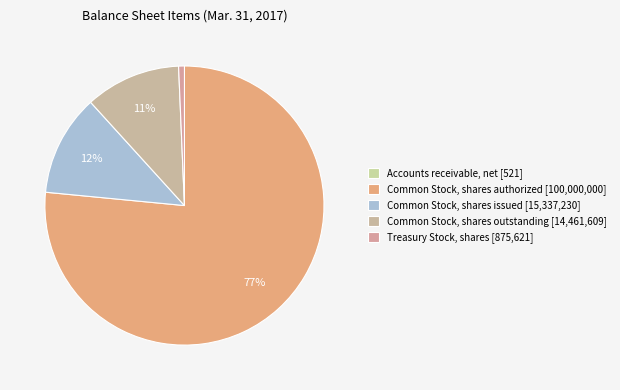

What is the largest slice in the pie chart?

Common Stock, shares authorized